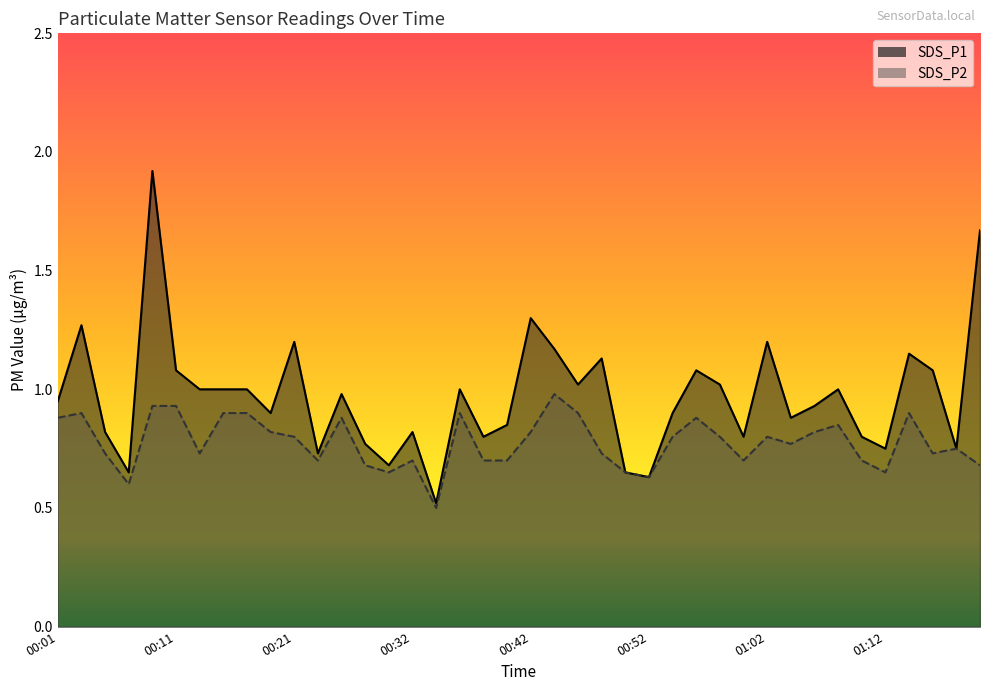

Rank the series by their average value, from highest to lowest.

SDS_P1, SDS_P2